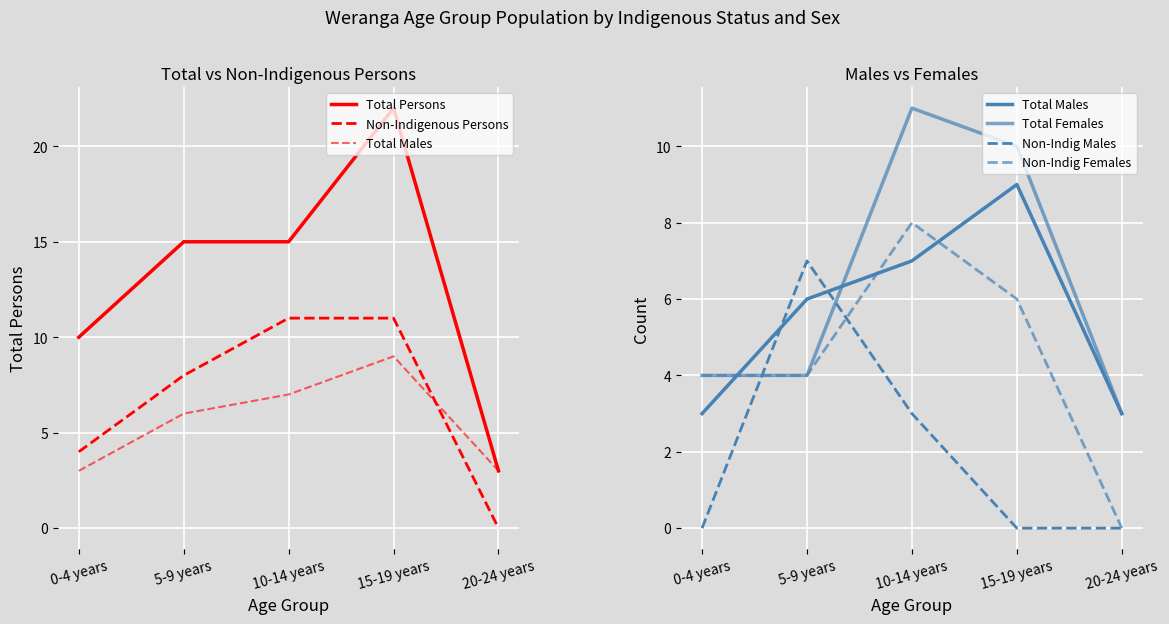

Reading left to right, list all the values displayed in this chart.

Total Persons: 0-4 years=10	5-9 years=15	10-14 years=15	15-19 years=22	20-24 years=3
Non-Indigenous Persons: 0-4 years=4	5-9 years=8	10-14 years=11	15-19 years=11	20-24 years=0
Total Males: 0-4 years=3	5-9 years=6	10-14 years=7	15-19 years=9	20-24 years=3
Total Females: 0-4 years=4	5-9 years=4	10-14 years=11	15-19 years=10	20-24 years=3
Non-Indig Males: 0-4 years=0	5-9 years=7	10-14 years=3	15-19 years=0	20-24 years=0
Non-Indig Females: 0-4 years=4	5-9 years=4	10-14 years=8	15-19 years=6	20-24 years=0